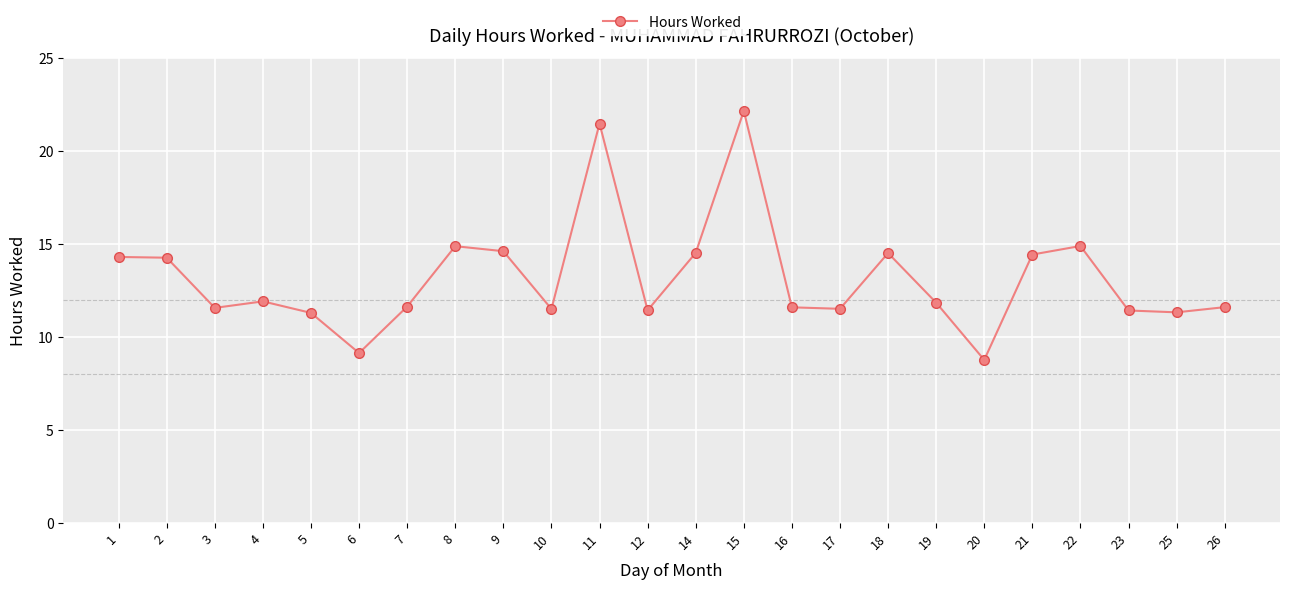

At which category does the data reach its first local valley?

3